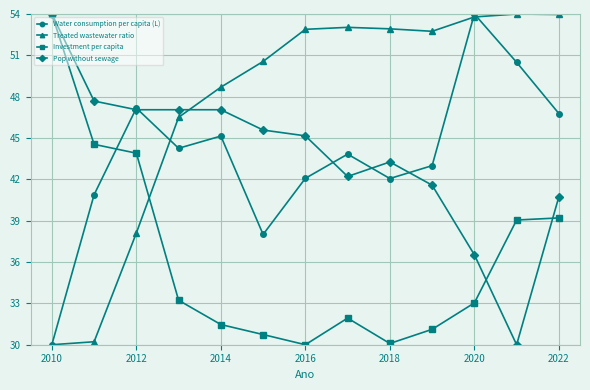

Which series has the largest total across all categories?

Treated wastewater ratio